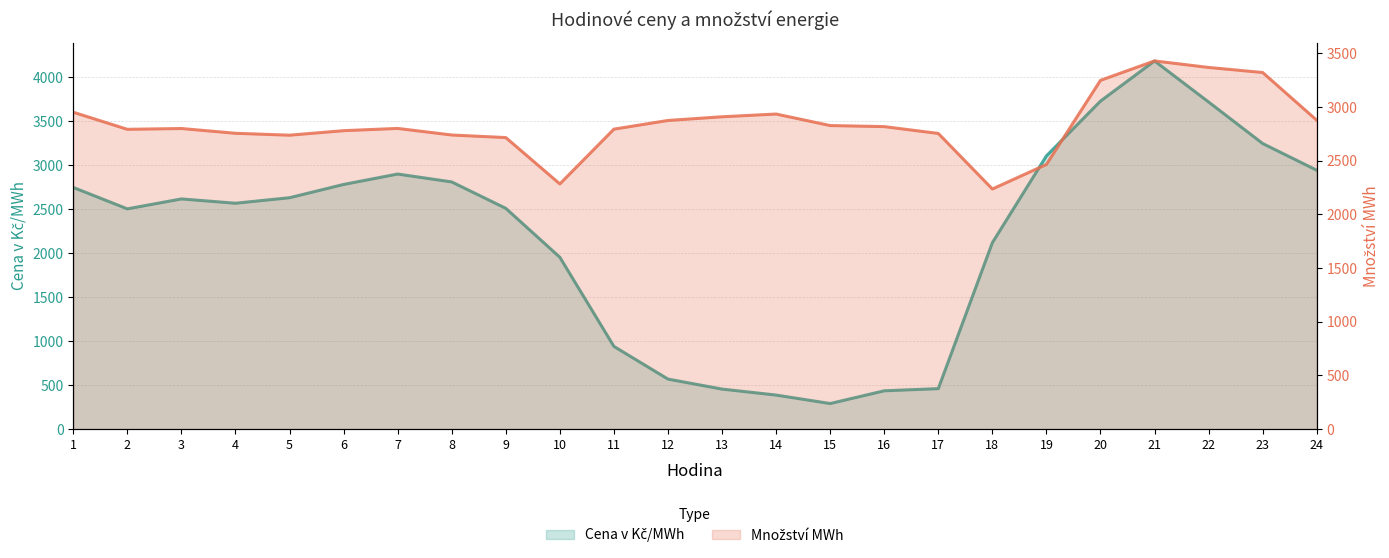

Which series has the largest total across all categories?

Množství MWh